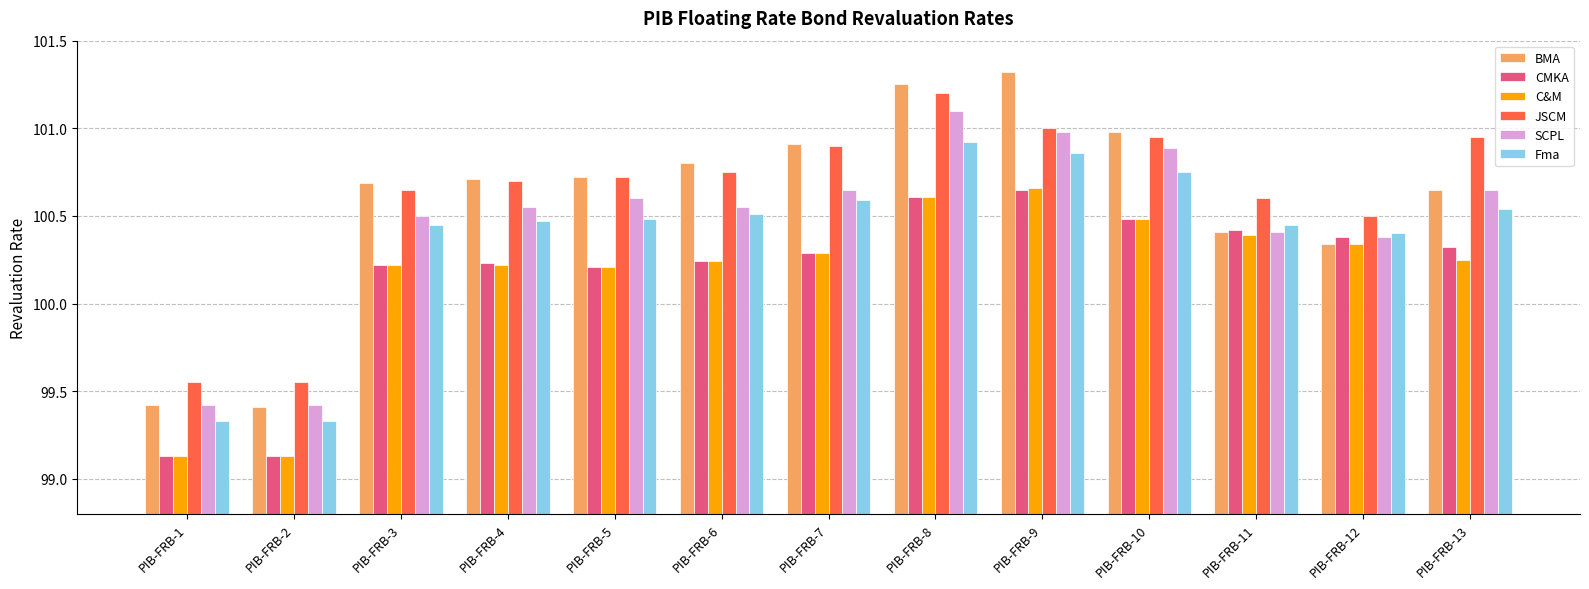

True or false: JSCM has a value of 100.7 at PIB-FRB-3.

True